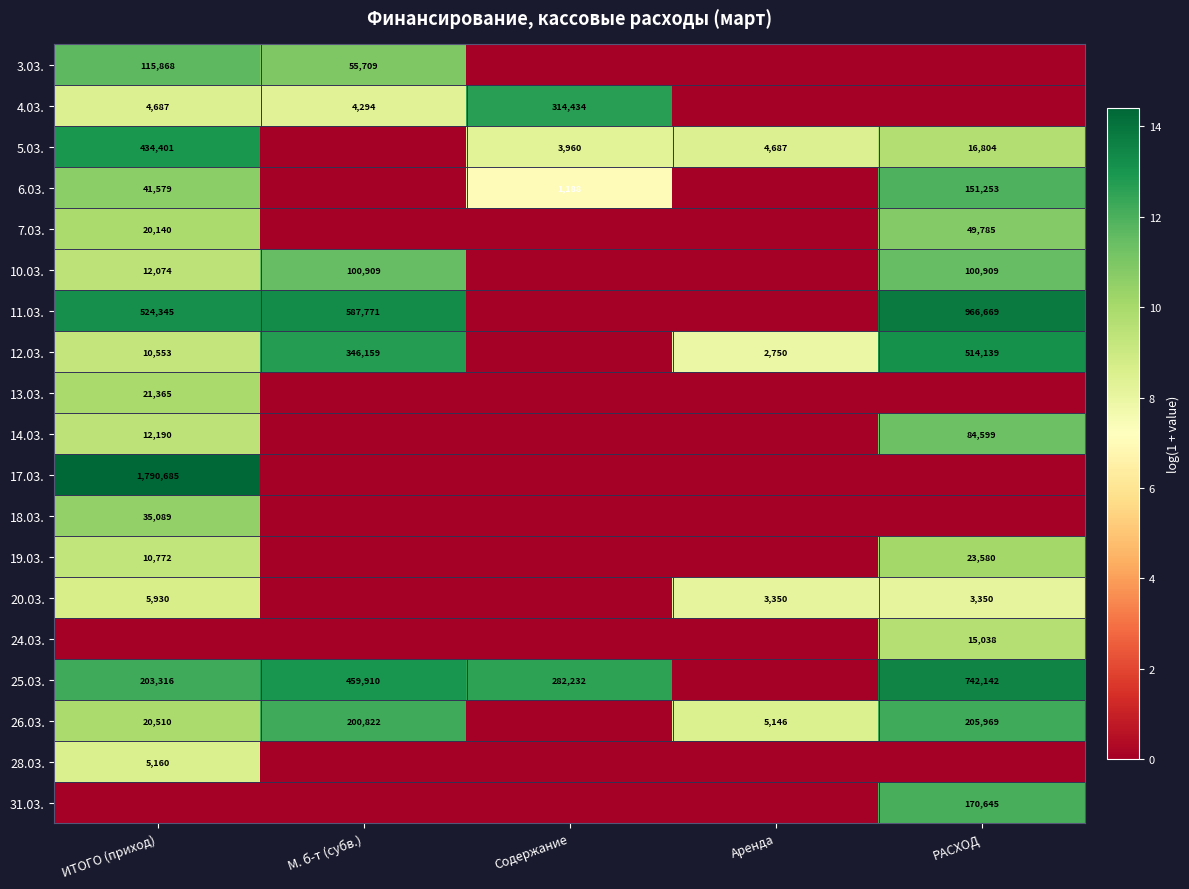

Is it true that 26.03. equals 302285 at М. б-т (субв.)?

False